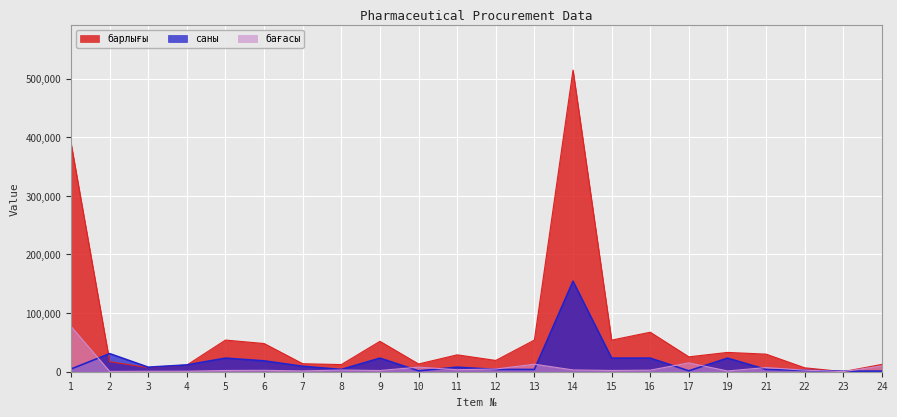

Which series has the largest range (max minus min)?

барлығы